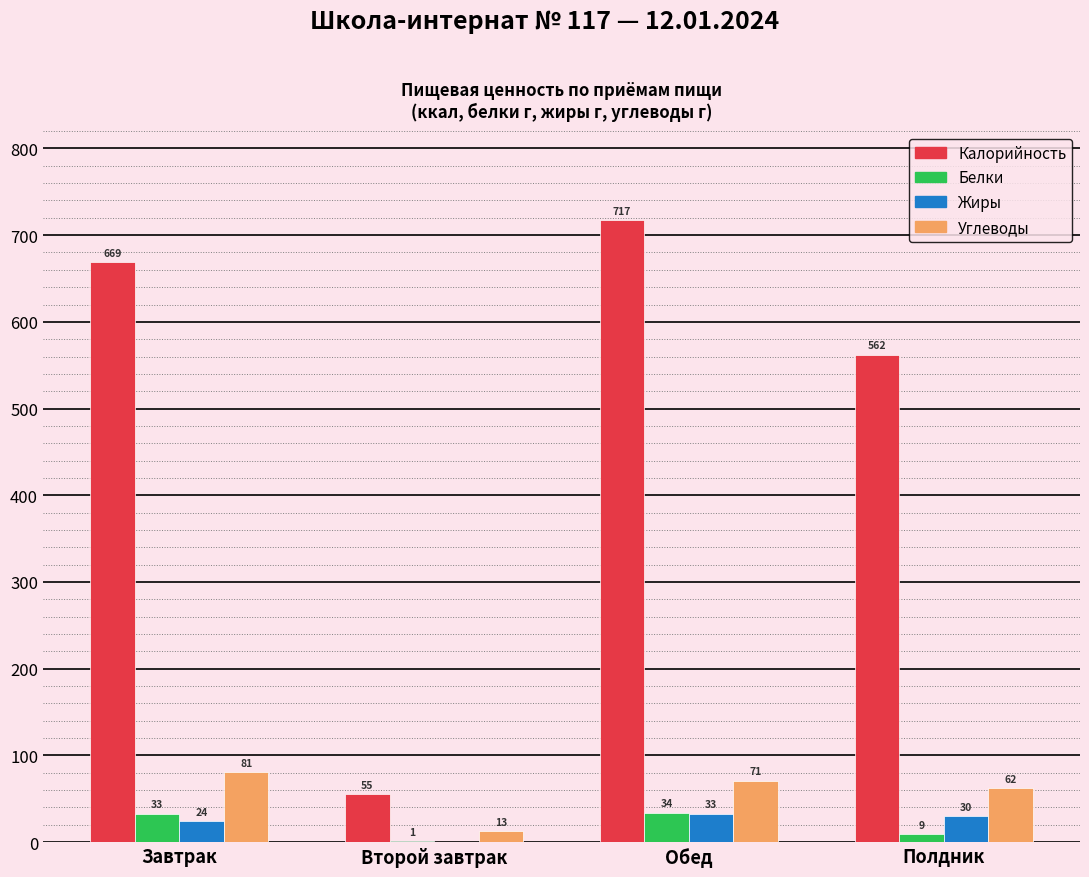

Which label corresponds to the largest value in the chart?

Обед